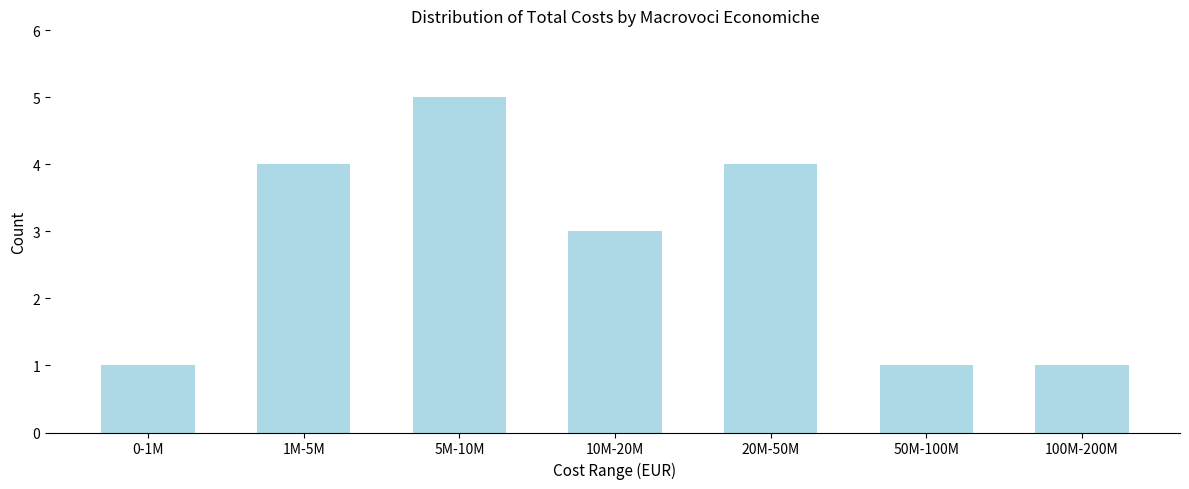

Reading left to right, transcribe all the data shown in this chart.

1	4	5	3	4	1	1